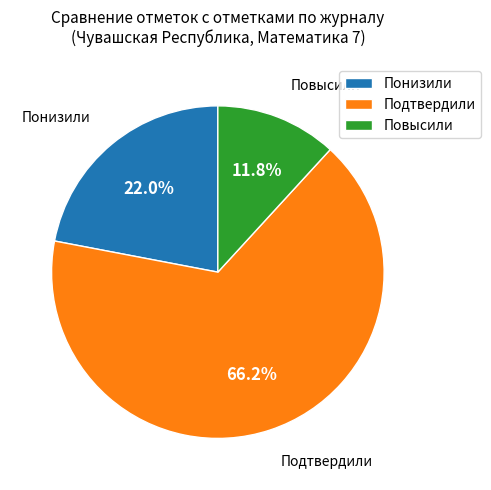

To the nearest percent, what percentage of the pie is Подтвердили?

66%